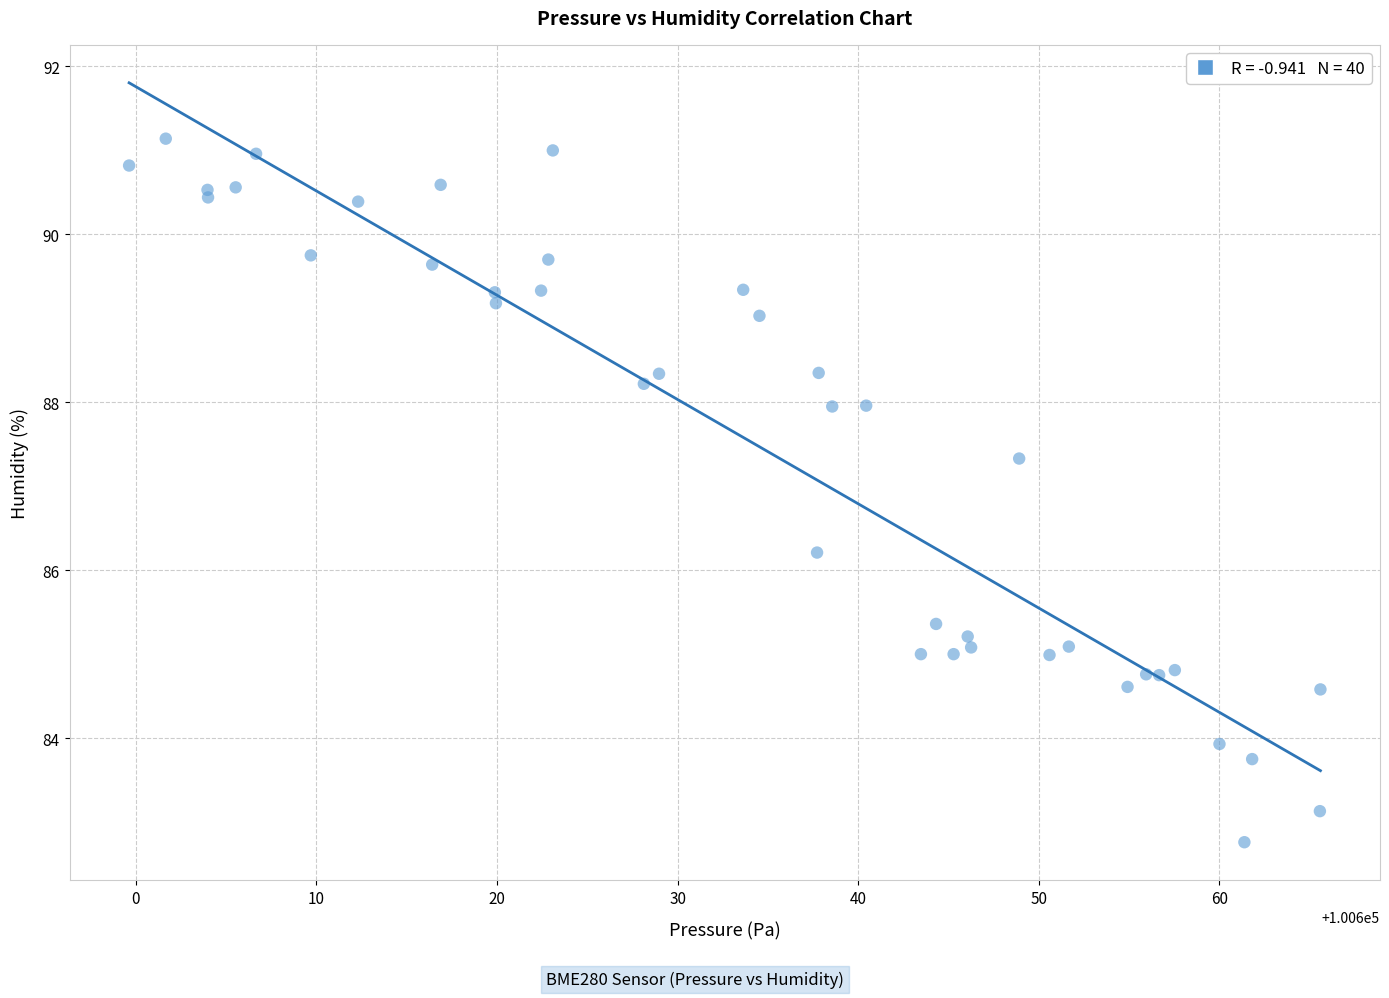

What Y value in the scatter plot is closest to 86?

86.2